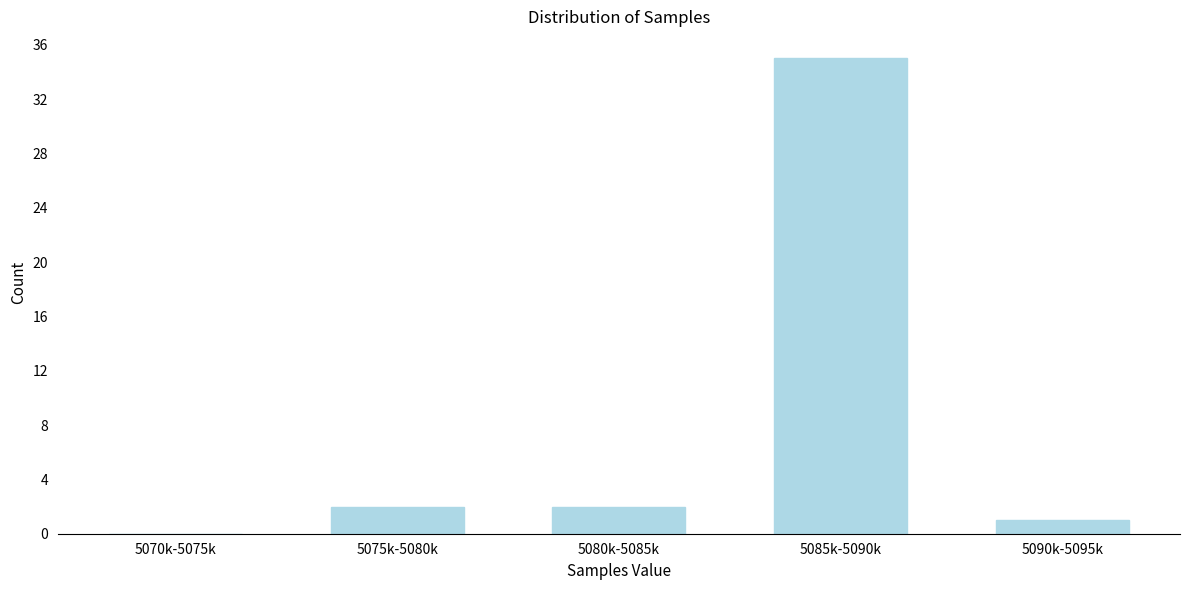

Reading right to left, extract all data points from this chart.

5090k-5095k=1	5085k-5090k=35	5080k-5085k=2	5075k-5080k=2	5070k-5075k=0